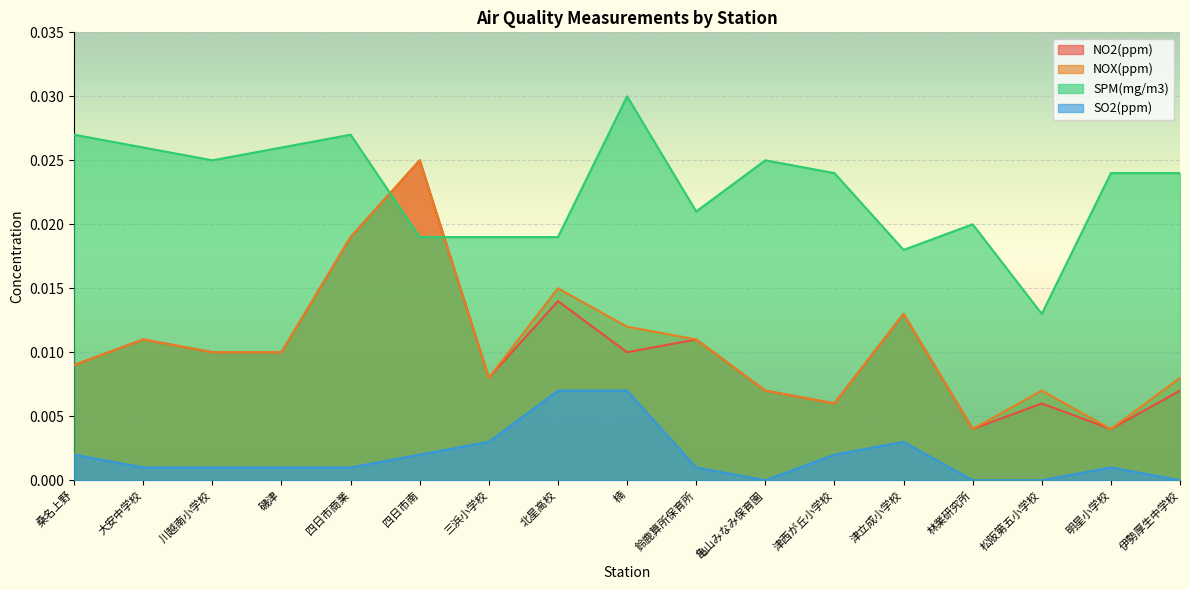

What is the sum of all NOX(ppm) values?

0.2